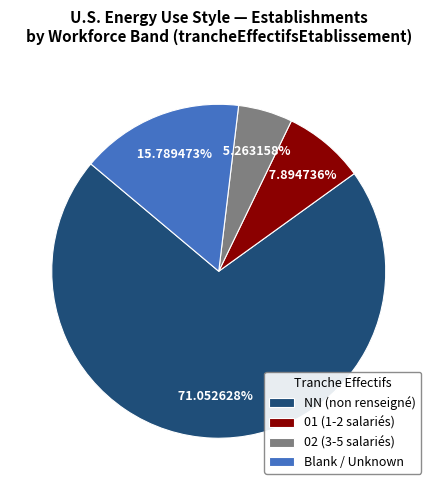

What is the largest slice in the pie chart?

NN (non renseigné)